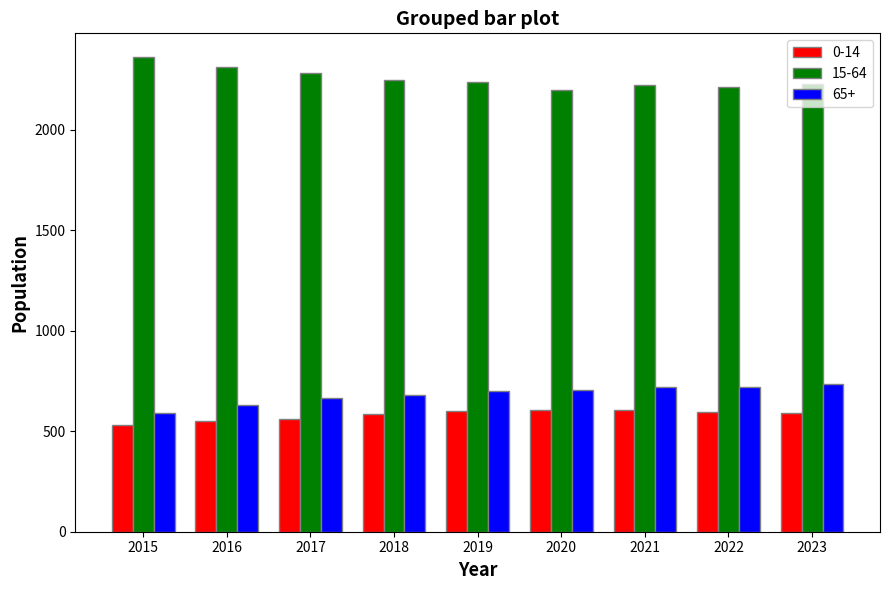

How many bars are there in each group?

3